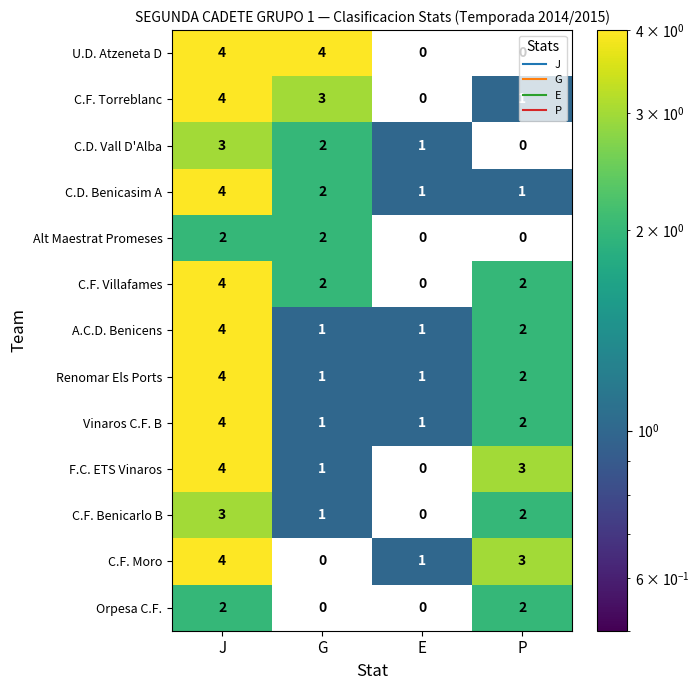

What is the sum of all C.F. Torreblanc values?

8